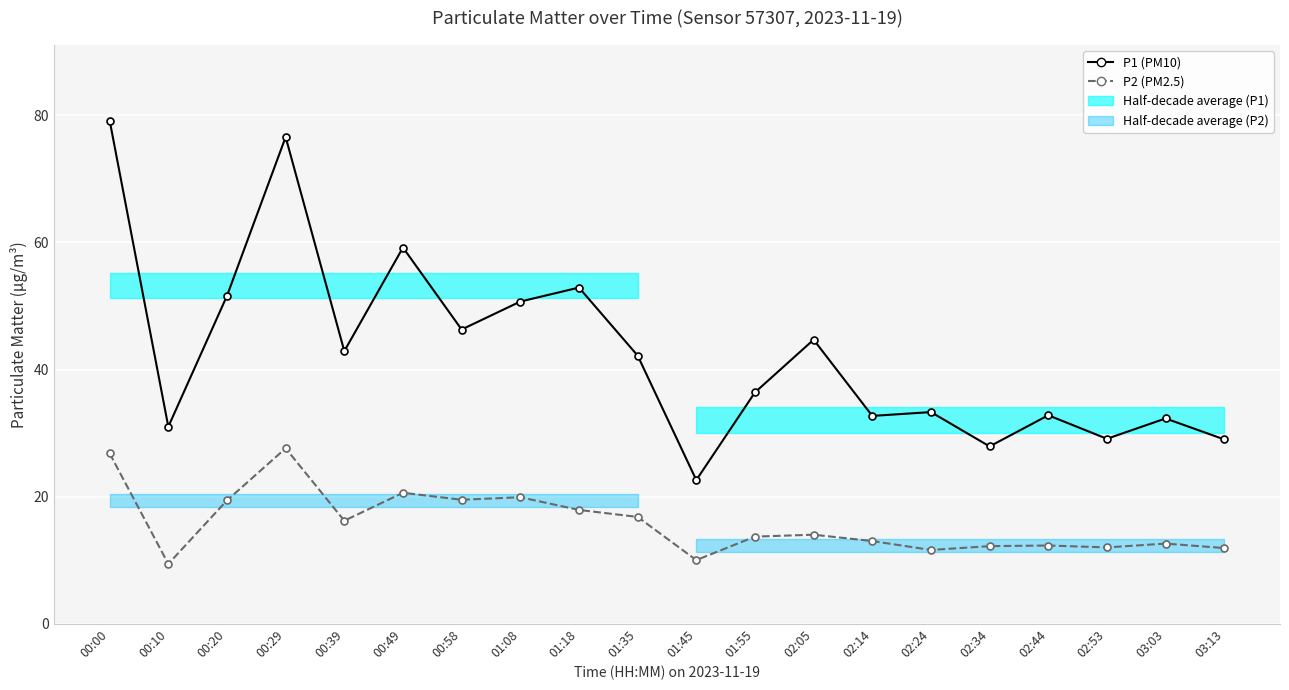

True or false: P1 (PM10) and P2 (PM2.5) intersect in this chart.

False